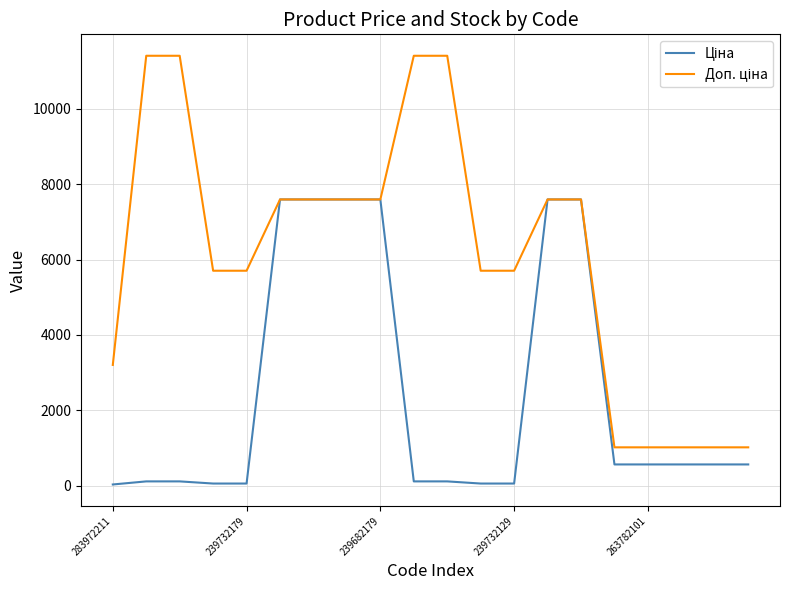

What is the maximum value shown in the chart?

11410.0